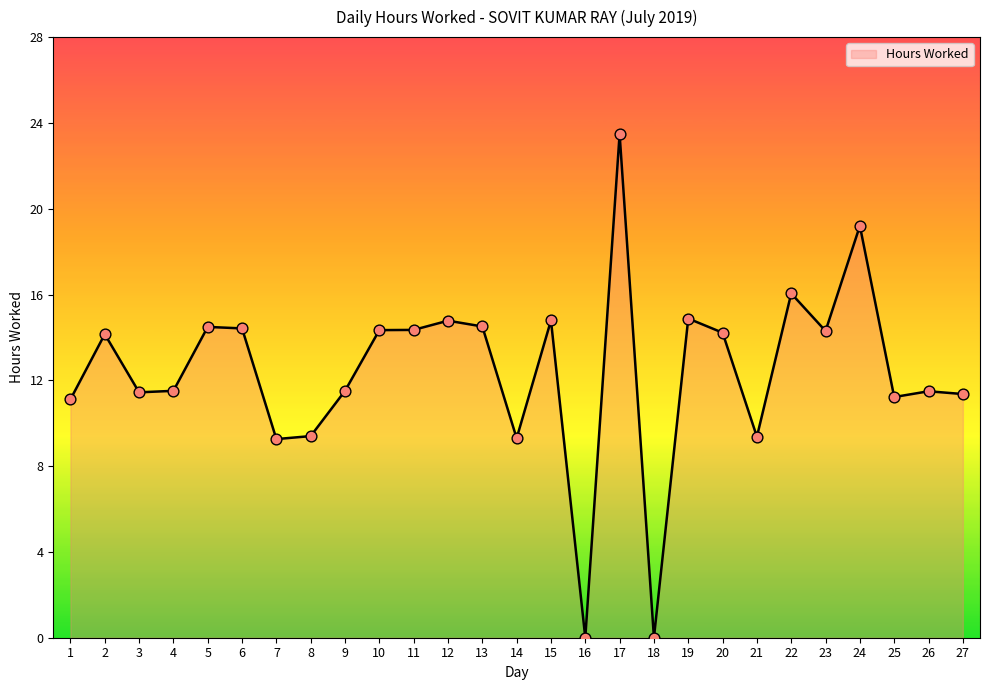

What is the change in value from 13 to 14?

-5.2